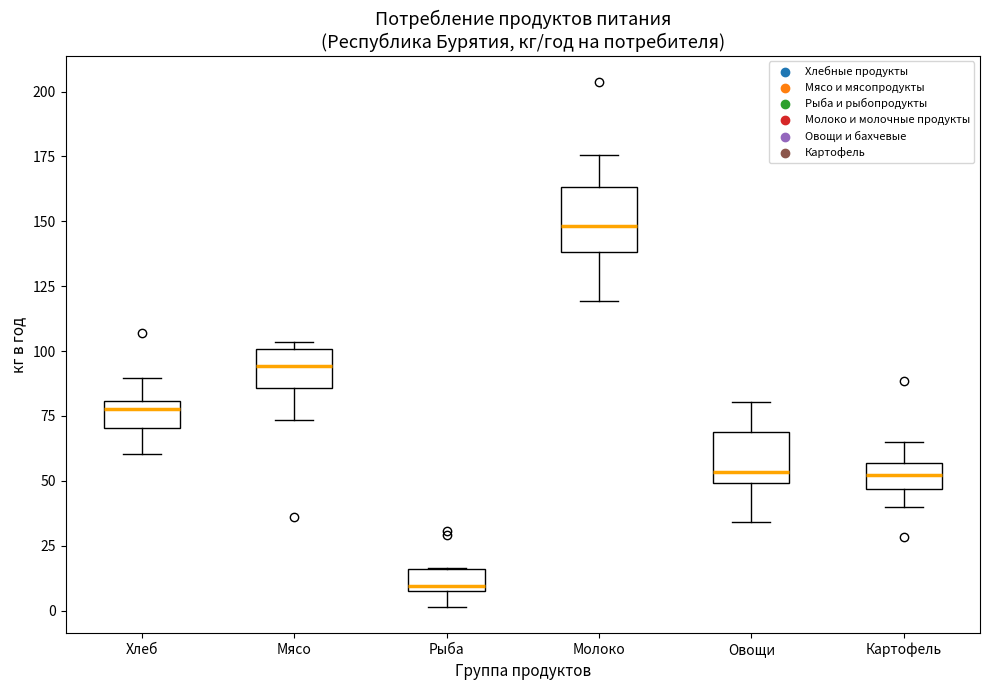

Which box's median line is the lowest?

Рыба